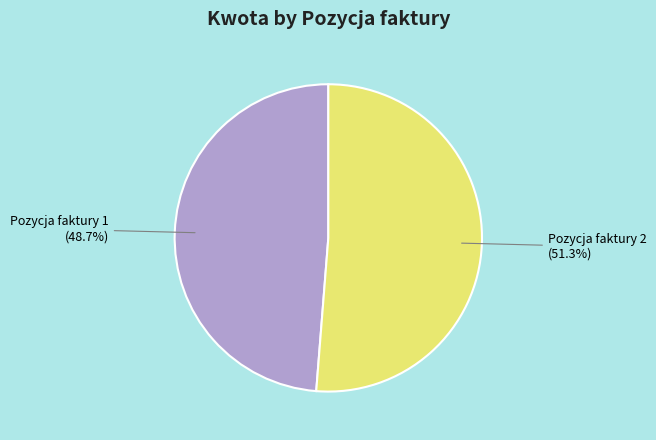

To the nearest percent, what portion does Pozycja faktury 2 represent?

51%